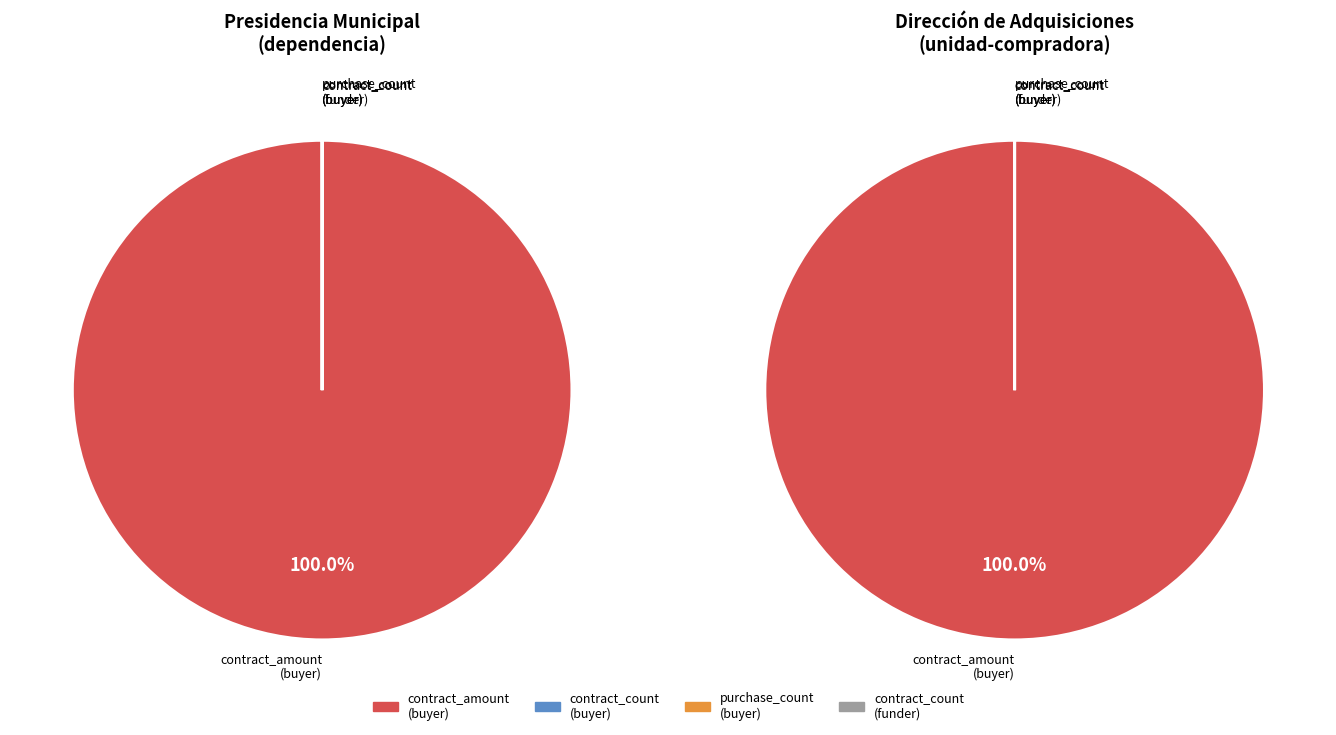

What portion of the pie excludes unidad-compradora?

50.0%